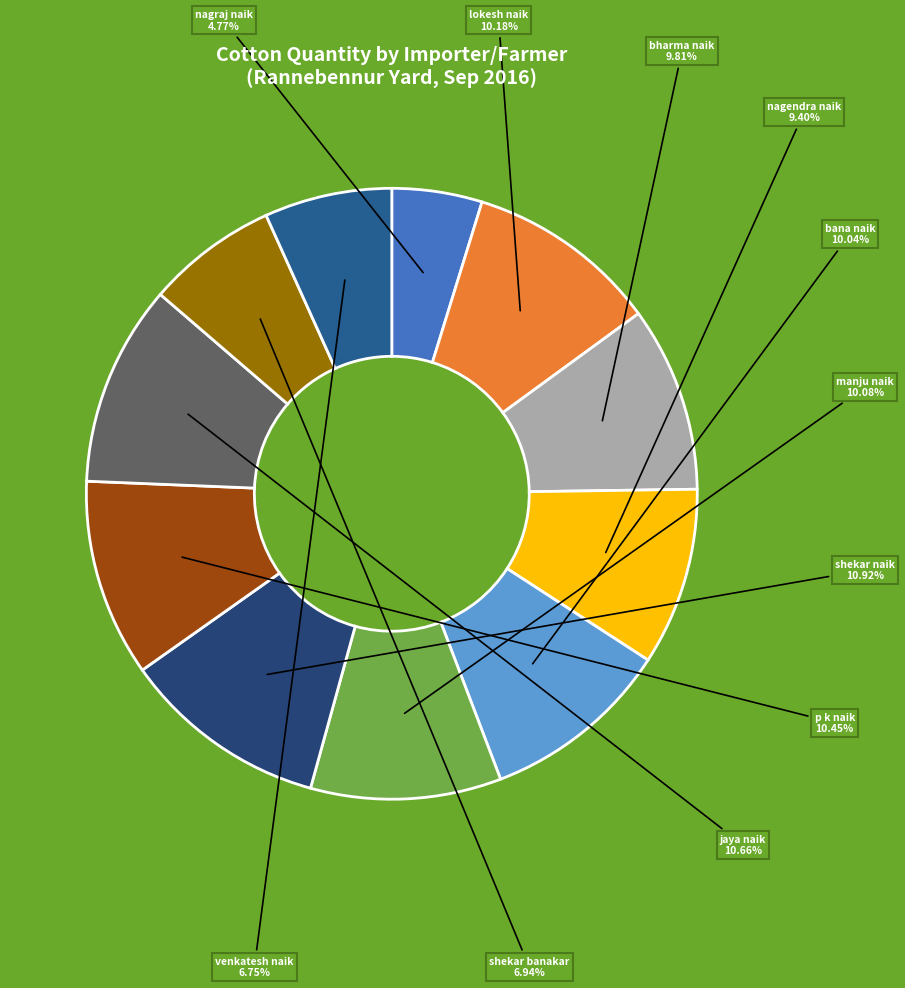

To the nearest percent, what percentage of the pie is bharma naik?

10%